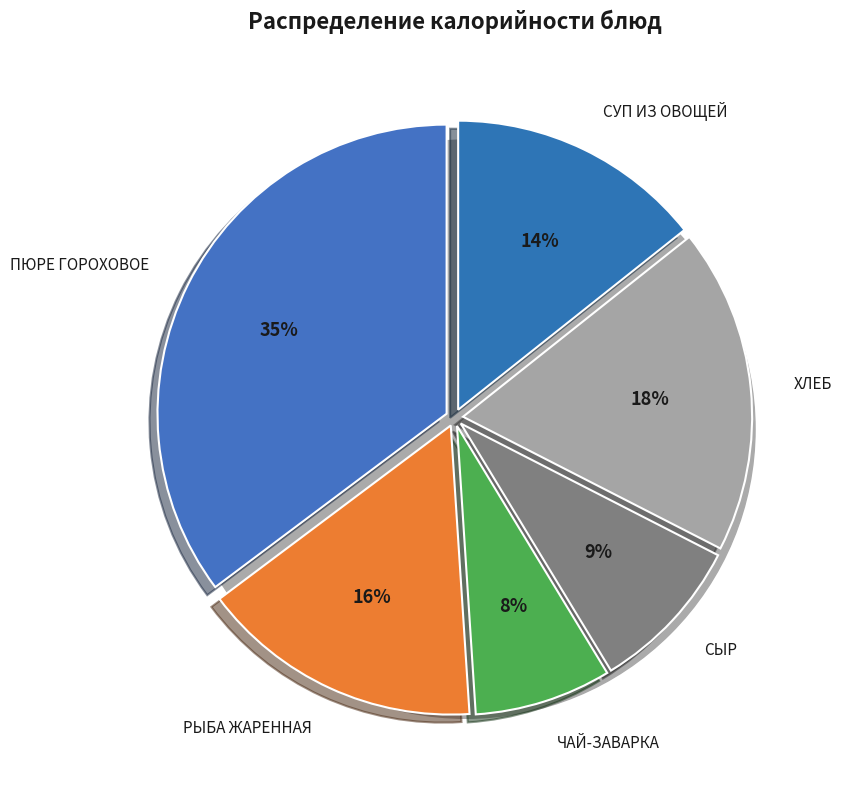

What is the change in value from РЫБА ЖАРЕННАЯ to ХЛЕБ?

+19.0